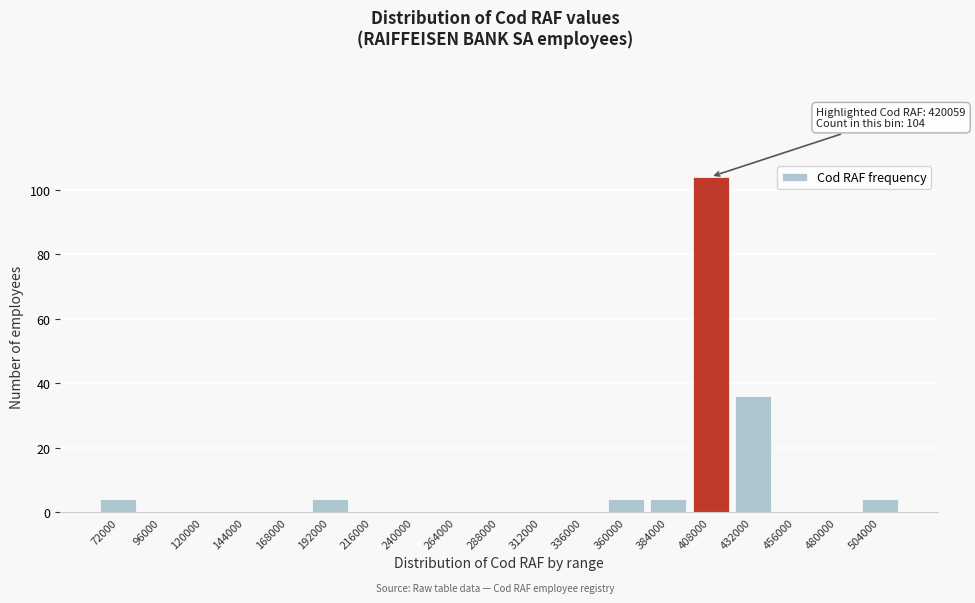

Reading left to right, what are all the values shown in this chart?

72000=4	96000=0	120000=0	144000=0	168000=0	192000=4	216000=0	240000=0	264000=0	288000=0	312000=0	336000=0	360000=4	384000=4	408000=104	432000=36	456000=0	480000=0	504000=4